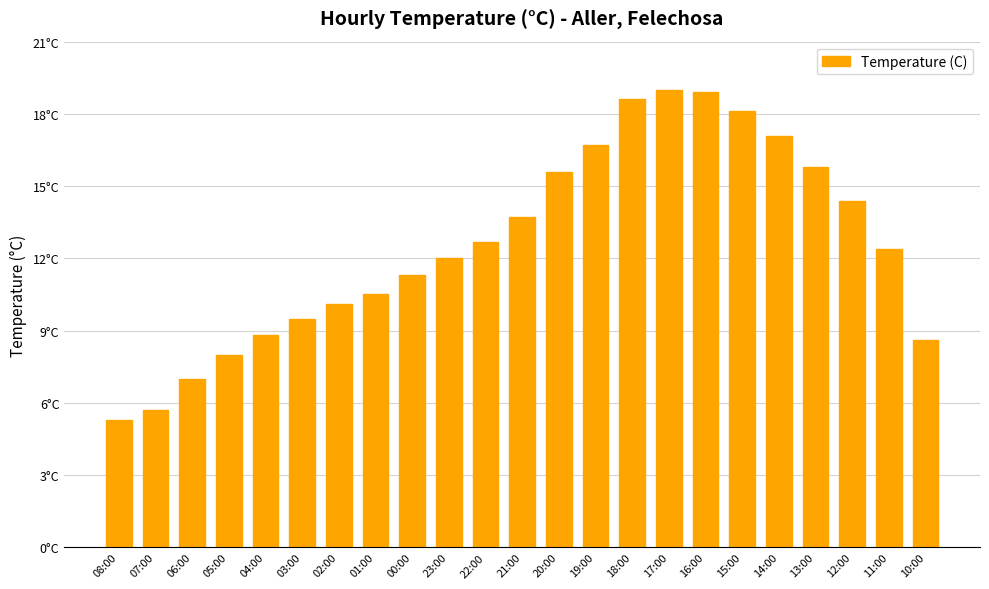

Does the chart contain stacked bars?

No